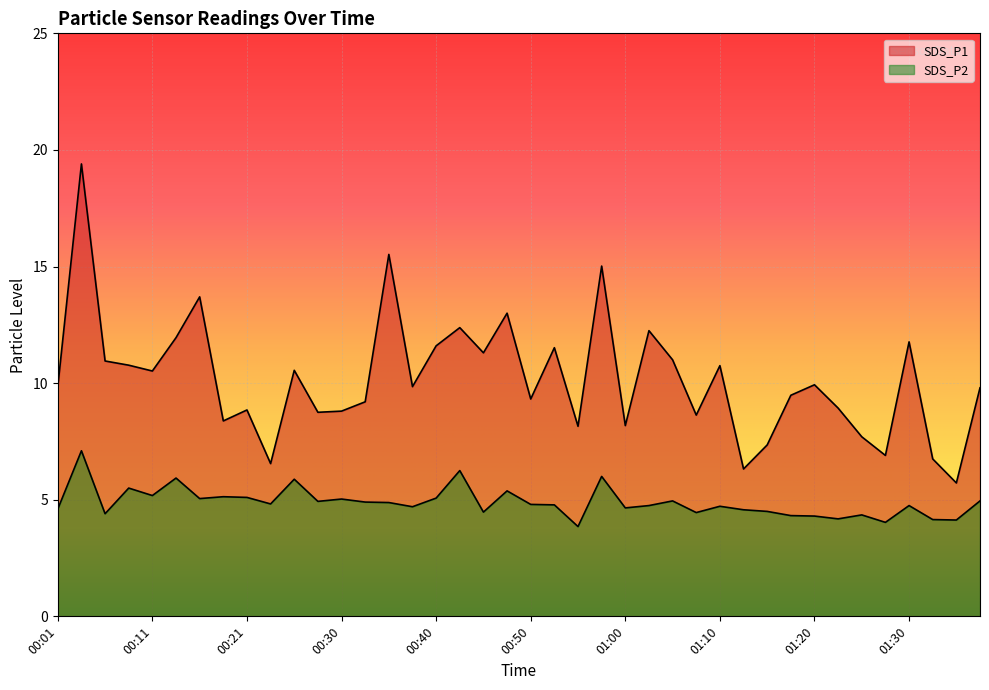

At which category does the chart reach its minimum across all series?

00:55